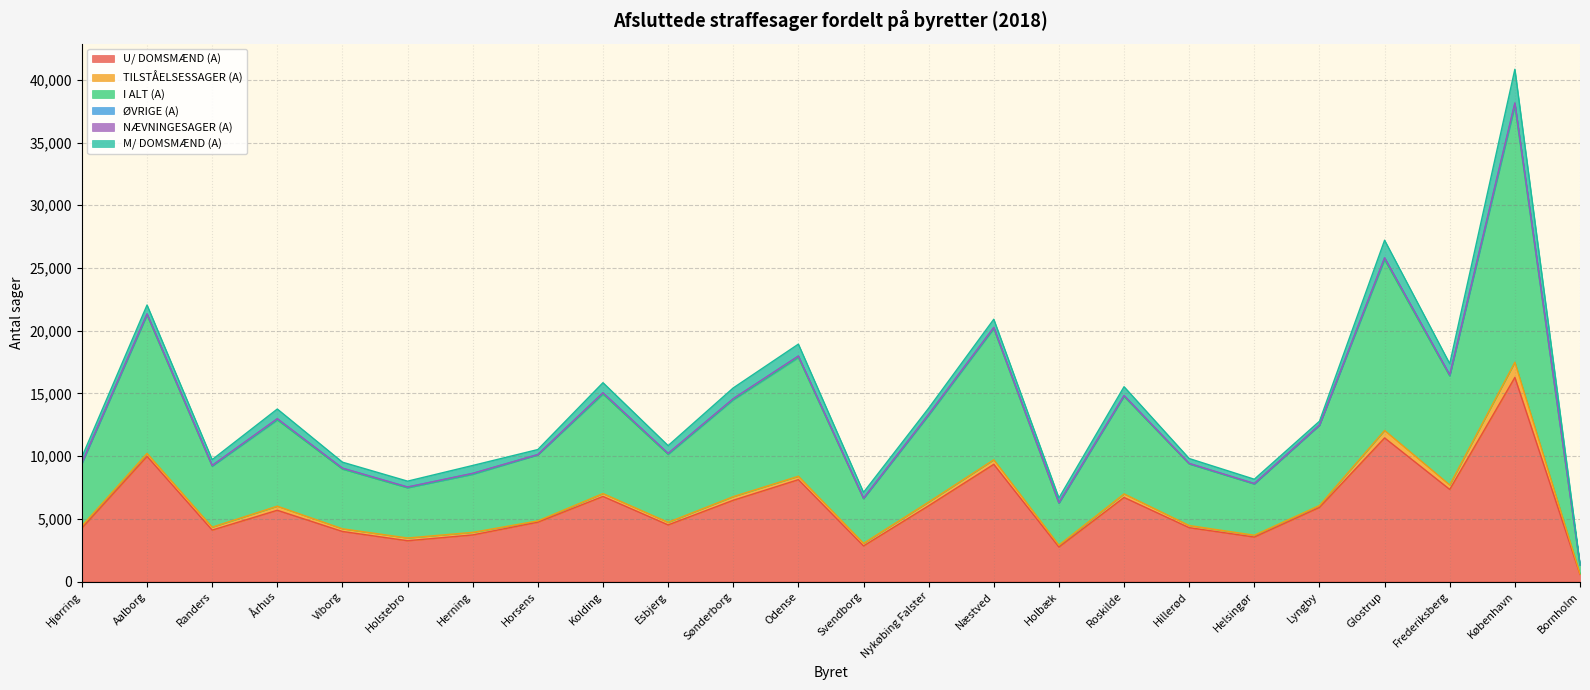

Reading left to right, transcribe all the data shown in this chart.

U/ DOMSMÆND (A): 4260	9980	4100	5681	3991	3253	3715	4732	6783	4514	6478	8120	2838	6041	9344	2750	6703	4294	3545	5909	11450	7342	16274	563
TILSTÅELSESSAGER (A): 173	234	235	325	214	216	204	101	230	206	289	273	208	294	363	151	283	171	146	150	595	358	1208	48
I ALT (A): 4964	11022	4858	6876	4758	4001	4626	5261	7926	5417	7717	9463	3554	6910	10455	3331	7765	4903	4078	6389	13605	8682	20419	696
ØVRIGE (A): 68	97	56	82	74	62	70	28	105	76	85	117	46	75	85	54	73	42	39	30	153	87	206	8
NÆVNINGESAGER (A): 7	12	6	23	2	2	12	2	10	4	9	7	1	8	10	5	8	7	5	1	10	16	54	1
M/ DOMSMÆND (A): 456	699	461	765	477	468	625	398	798	617	856	946	461	492	653	371	698	389	343	299	1397	879	2677	76